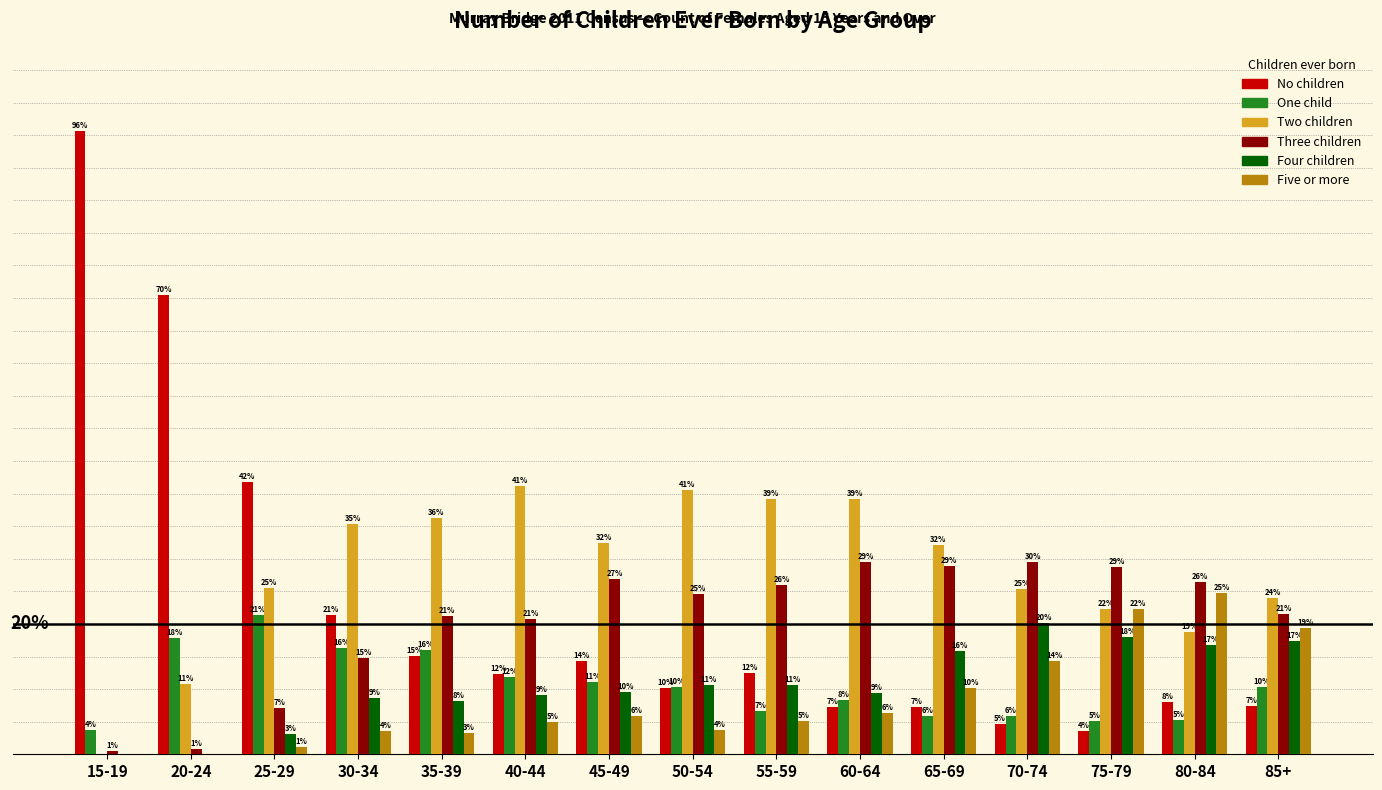

What is the difference between the maximum and minimum values in the Two children series?

41.2